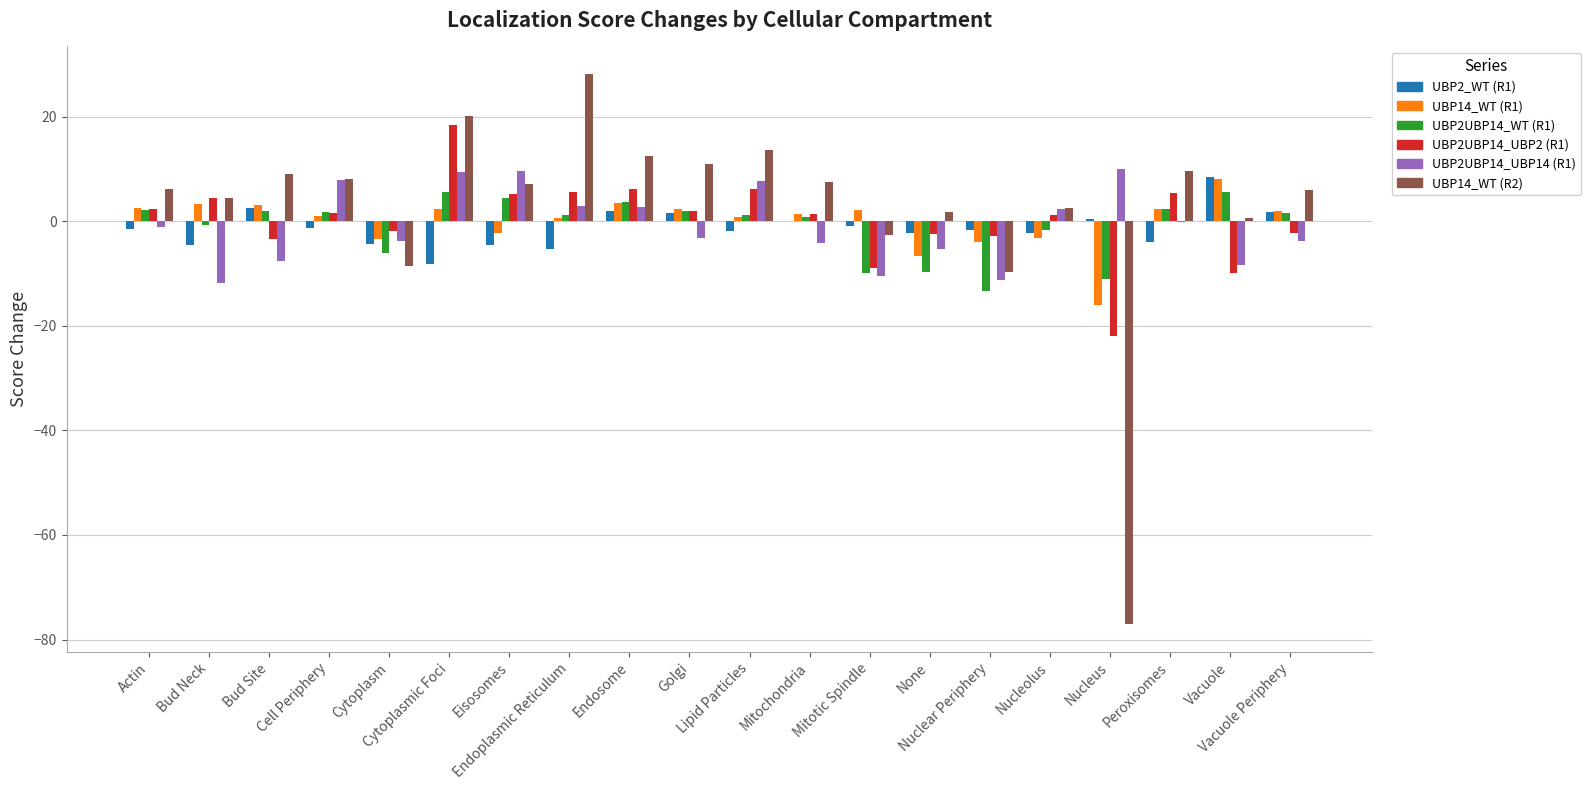

What is the average value of the UBP2UBP14_UBP2 (R1) series?

0.3